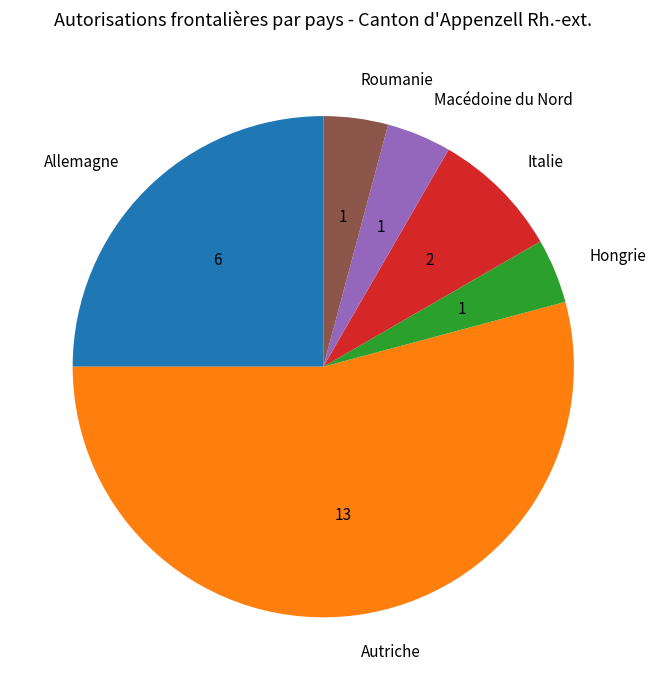

True or false: Allemagne accounts for 25% of the total.

True